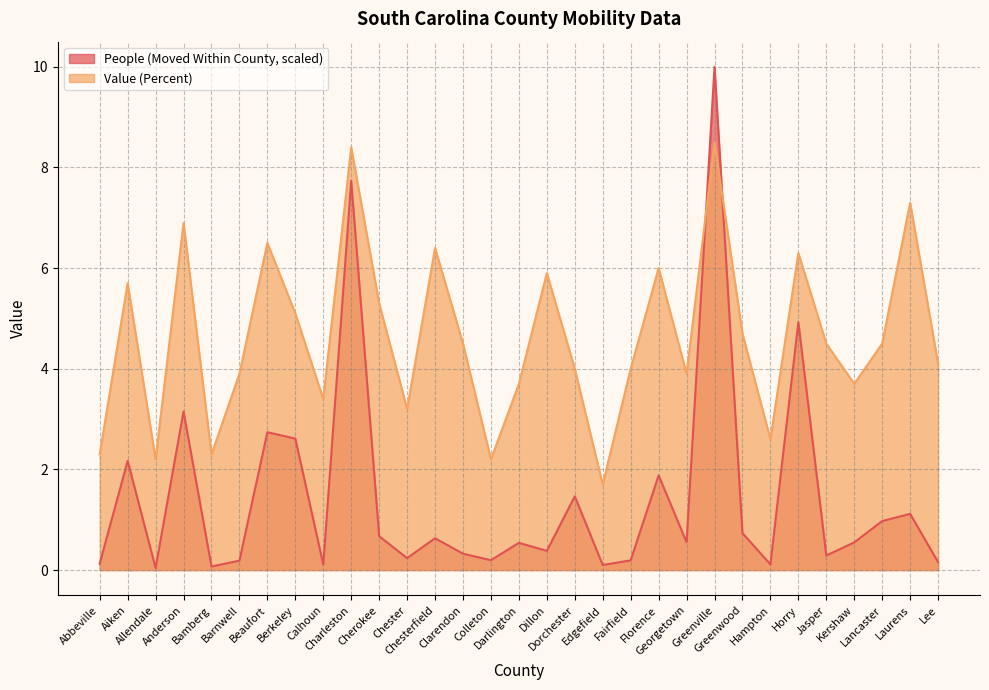

True or false: Value (Percent) has a value of 1.3 at Florence.

False